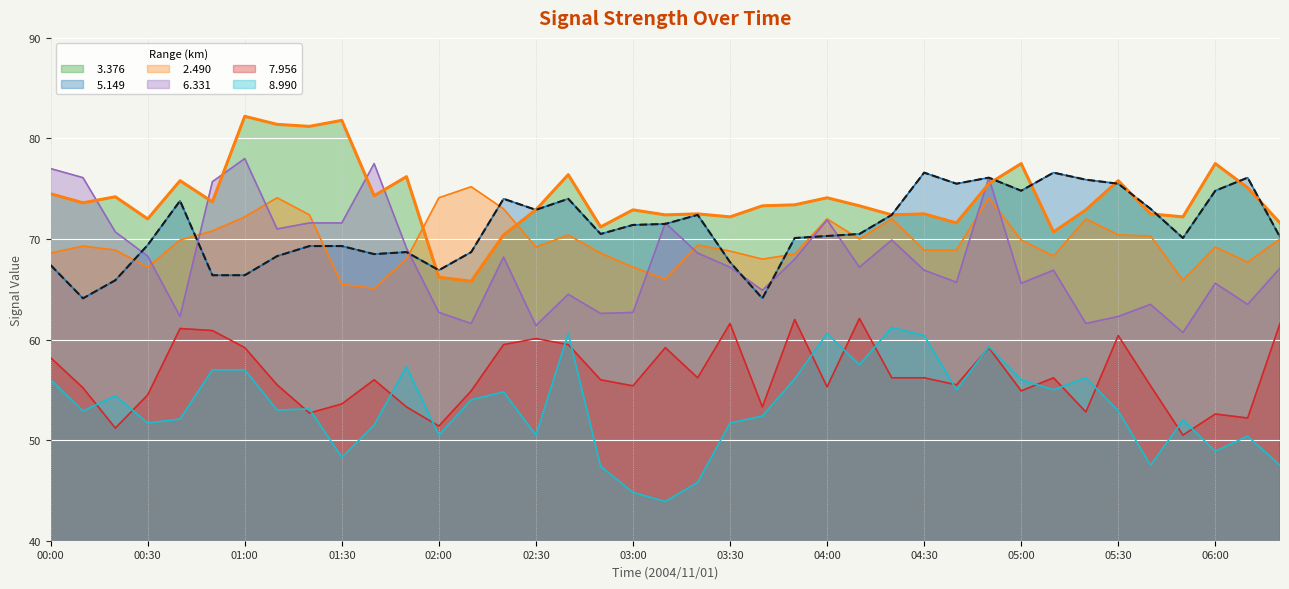

At 03:30, list the series in order from smallest to largest.

  8.990,   7.956,   6.331,   5.149,   2.490,   3.376